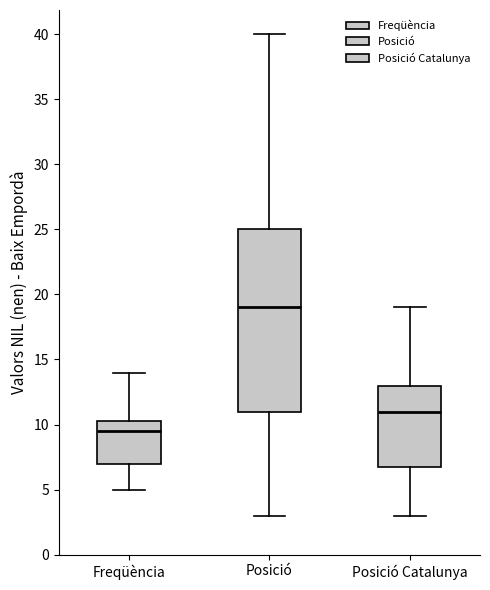

Where is the upper edge of the box for Posició on the y-axis? The values are not printed on the chart, so give them approximately, as read against the axis.

25.0